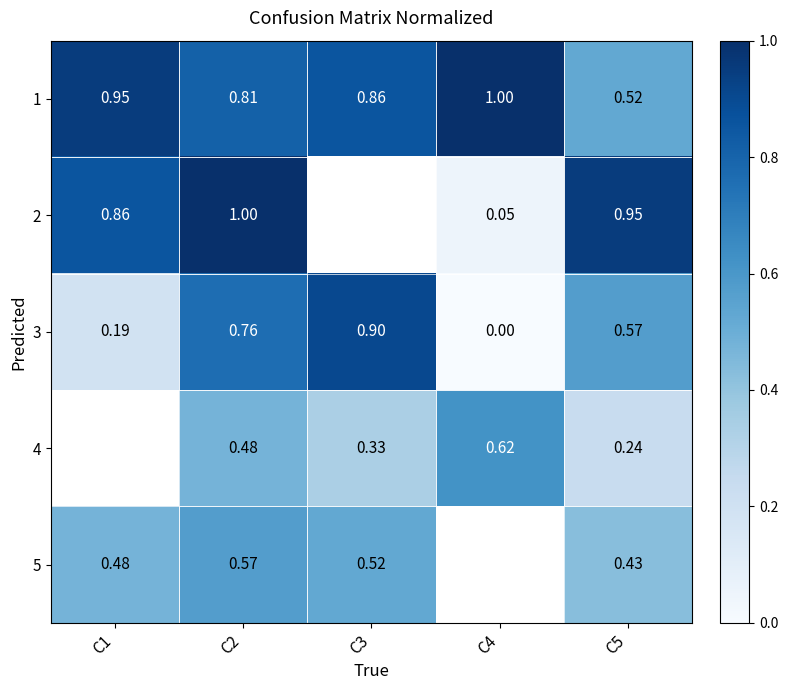

Is the value of 2 at C4 greater than the value of 3 at C2?

No